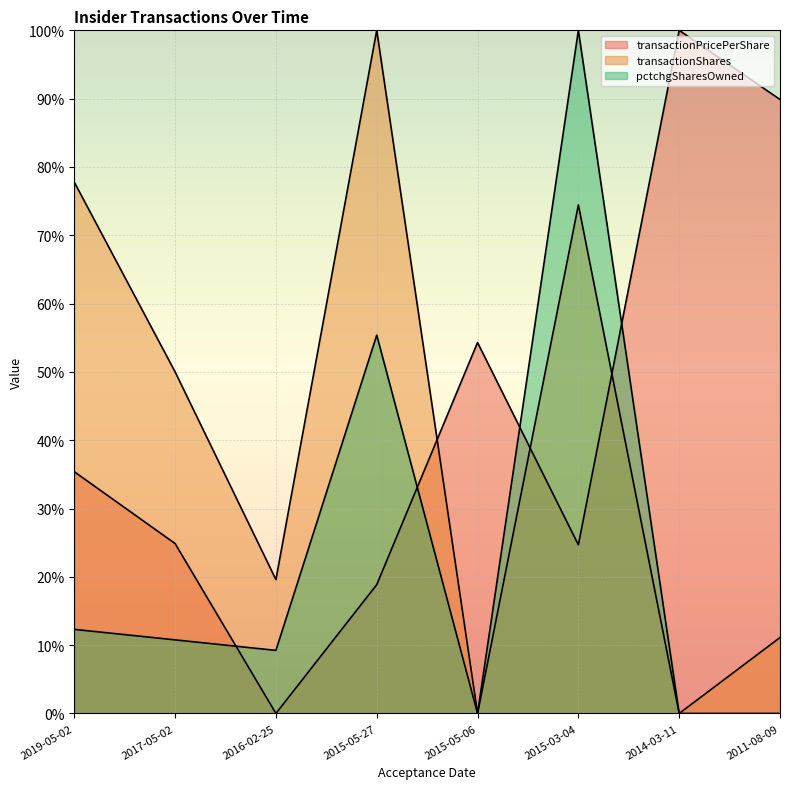

Which category has the lowest value in the transactionPricePerShare series?

2016-02-25